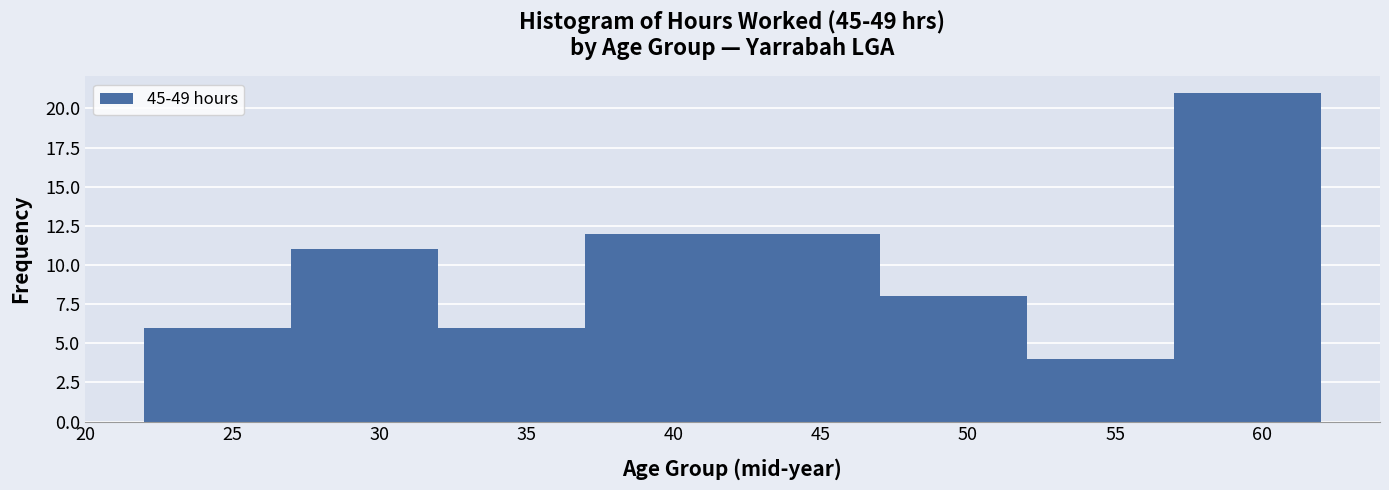

Reading left to right, transcribe this chart: for each bar, give the range it covers on the x-axis and its height. The values are not printed on the chart, so give them approximately, as read against the axis.

22 to 27: 6
27 to 32: 11
32 to 37: 6
37 to 42: 12
42 to 47: 12
47 to 52: 8
52 to 57: 4
57 to 62: 21